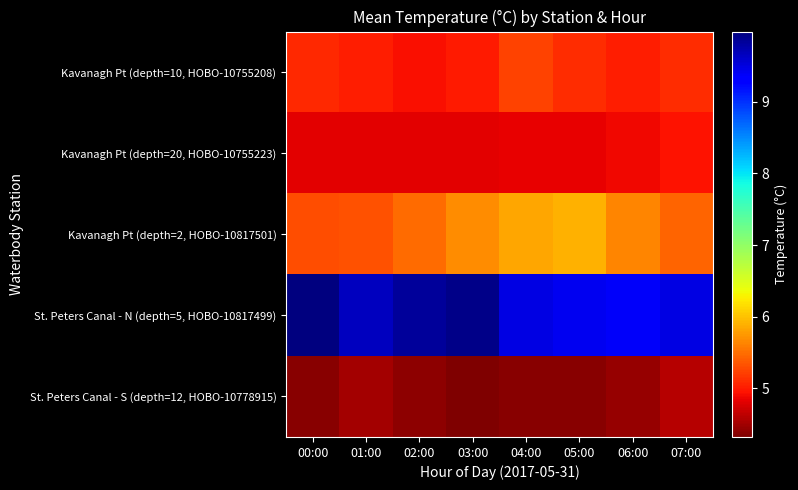

Reading left to right, list all the values displayed in this chart.

Kavanagh Pt (depth=10, HOBO-10755208): 00:00=5.1	01:00=5.0	02:00=4.9	03:00=5.0	04:00=5.2	05:00=5.1	06:00=5.0	07:00=5.1
Kavanagh Pt (depth=20, HOBO-10755223): 00:00=4.8	01:00=4.8	02:00=4.8	03:00=4.8	04:00=4.8	05:00=4.8	06:00=4.9	07:00=4.9
Kavanagh Pt (depth=2, HOBO-10817501): 00:00=5.3	01:00=5.3	02:00=5.5	03:00=5.7	04:00=5.8	05:00=5.9	06:00=5.6	07:00=5.4
St. Peters Canal - N (depth=5, HOBO-10817499): 00:00=10.0	01:00=9.7	02:00=9.8	03:00=9.9	04:00=9.5	05:00=9.4	06:00=9.4	07:00=9.5
St. Peters Canal - S (depth=12, HOBO-10778915): 00:00=4.4	01:00=4.5	02:00=4.4	03:00=4.3	04:00=4.4	05:00=4.4	06:00=4.5	07:00=4.6